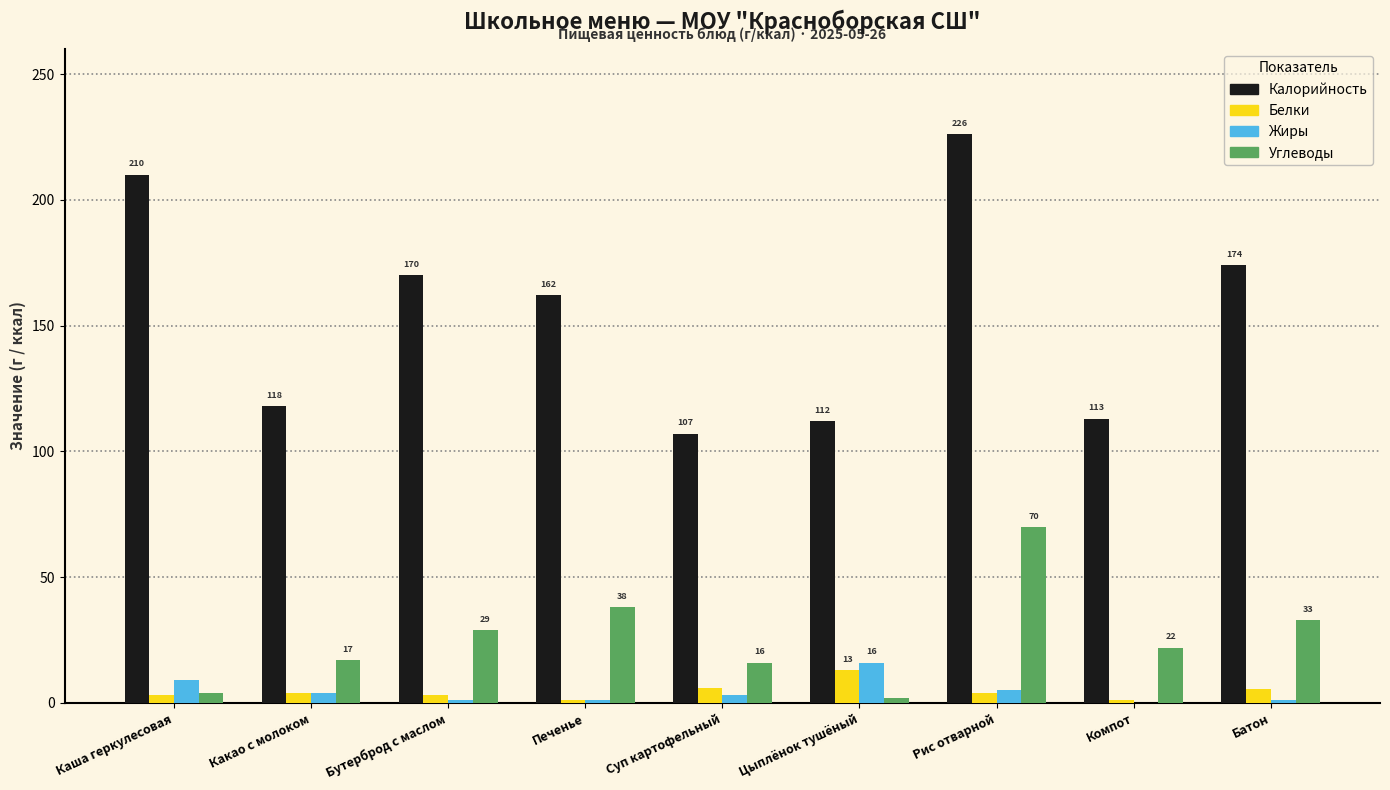

At which category is the sum across all series the highest?

Рис отварной